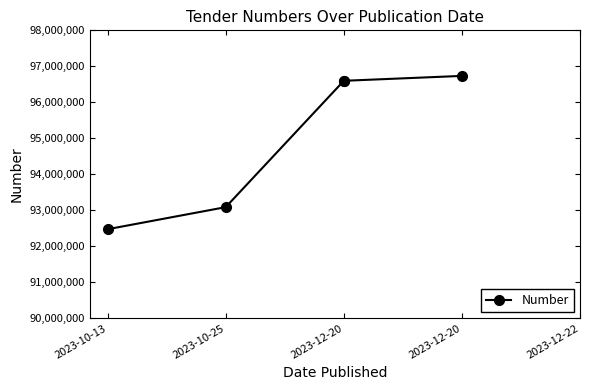

What is the approximate value at 2023-10-13?

92473756